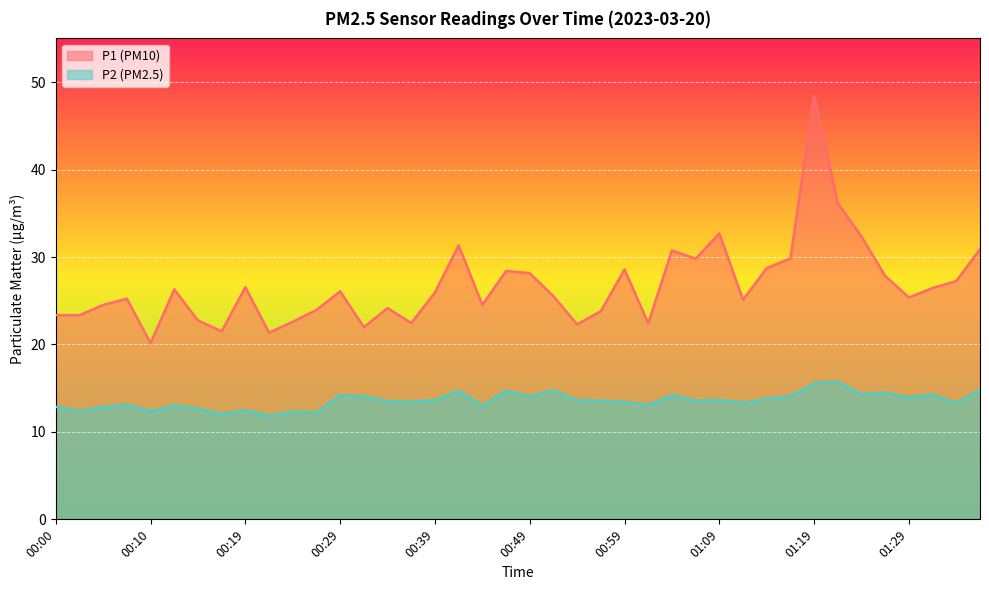

How many lines are shown in the chart?

2